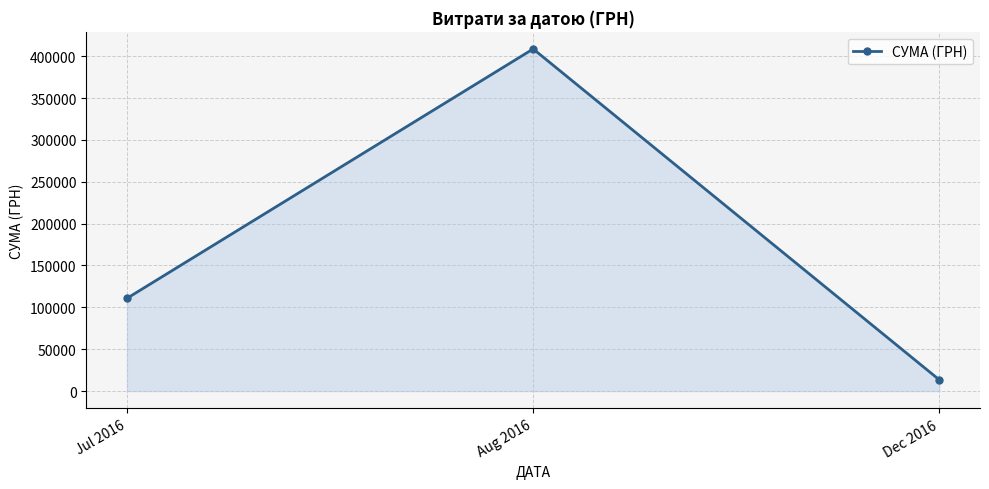

What is the value of the 1st point from the left?

110757.9